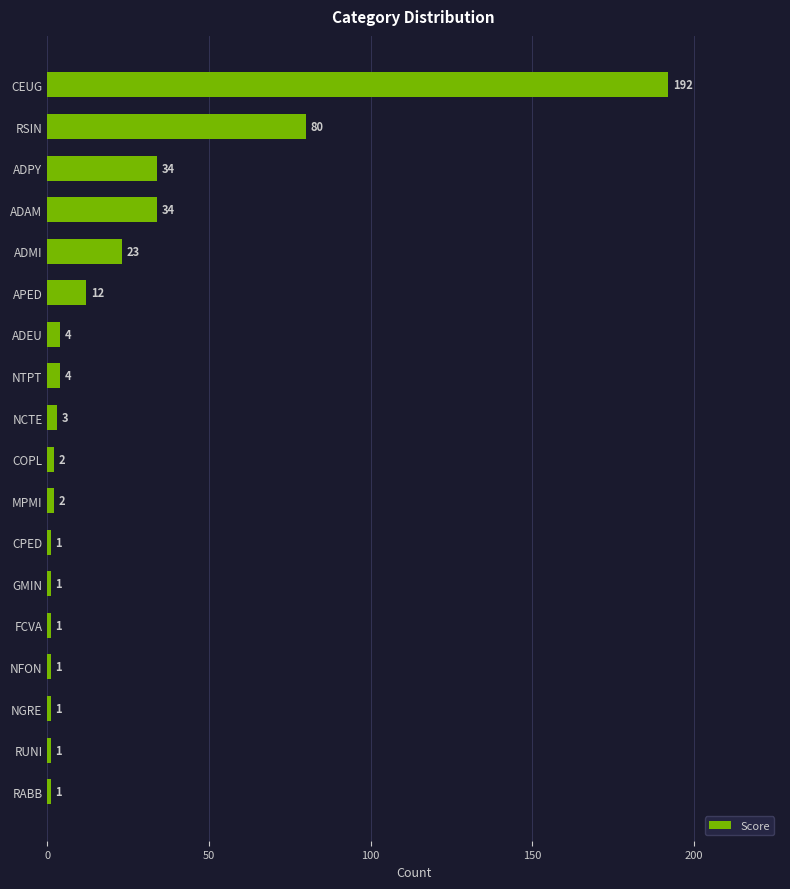

The chart shows a value of 1 at NFON. True or false?

True